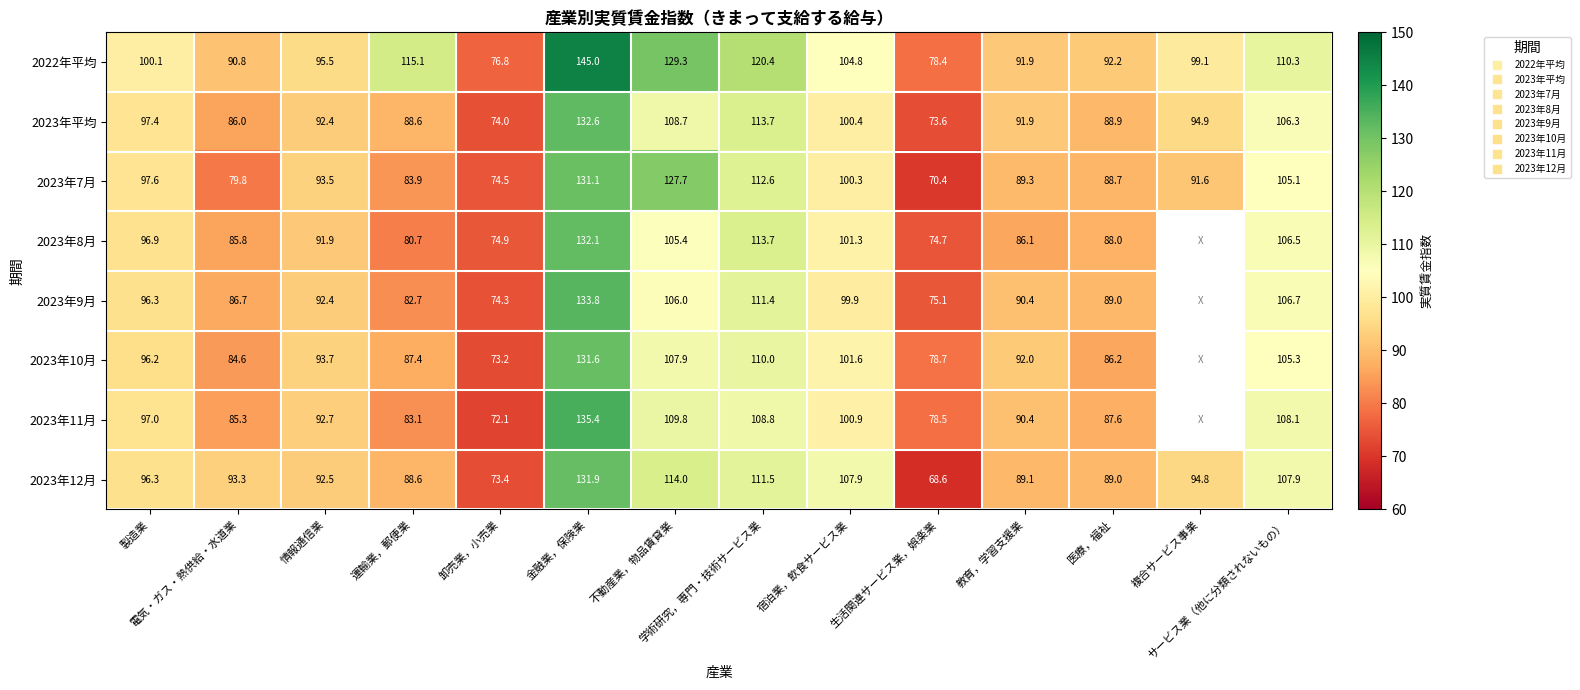

Read the 2023年7月 value at 情報通信業.

93.5